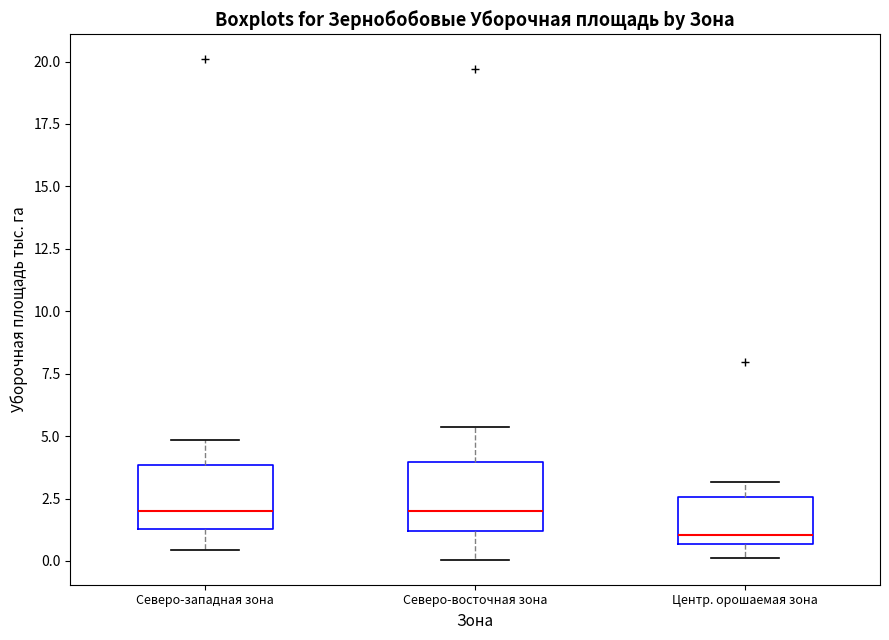

Reading left to right, read every box against the y-axis: the position of its median line, the range the box covers, and the ends of its whiskers. The values are not printed on the chart, so give them approximately, as read against the axis.

Северо-западная зона: median 2.0, box 1.5 to 4.0, whiskers 0.5 to 5.0
Северо-восточная зона: median 2.0, box 1.0 to 4.0, whiskers 0.0 to 5.5
Центр. орошаемая зона: median 1.0, box 0.5 to 2.5, whiskers 0.0 to 3.0